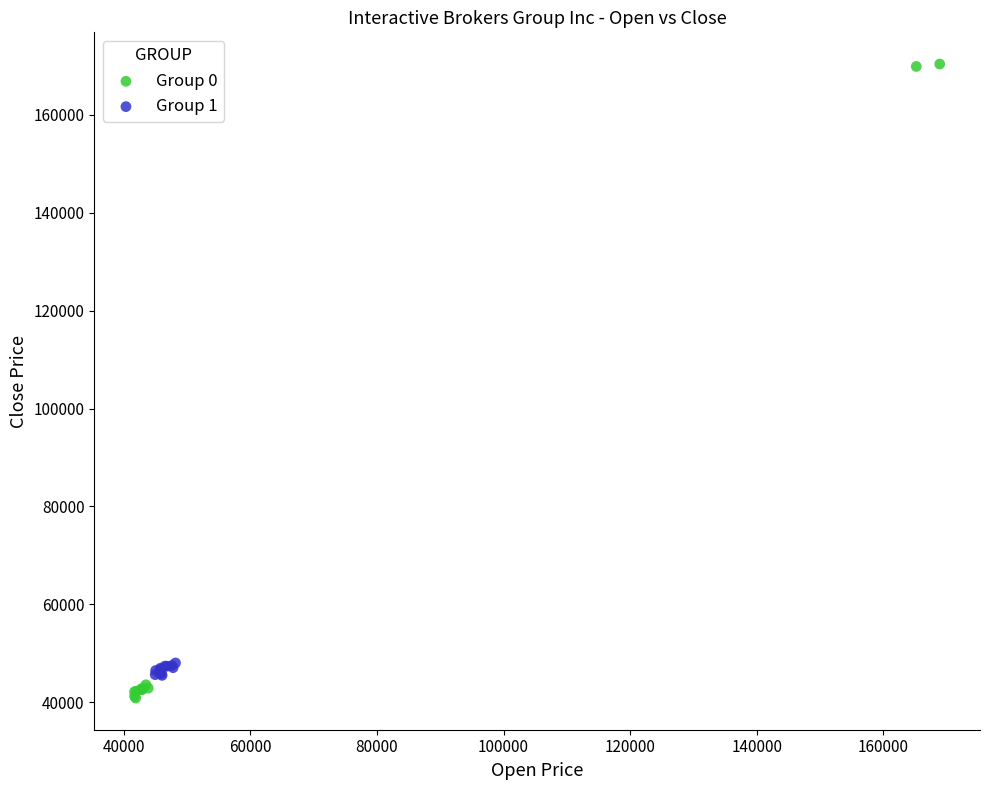

What are all the series names shown in the legend?

Group 0, Group 1